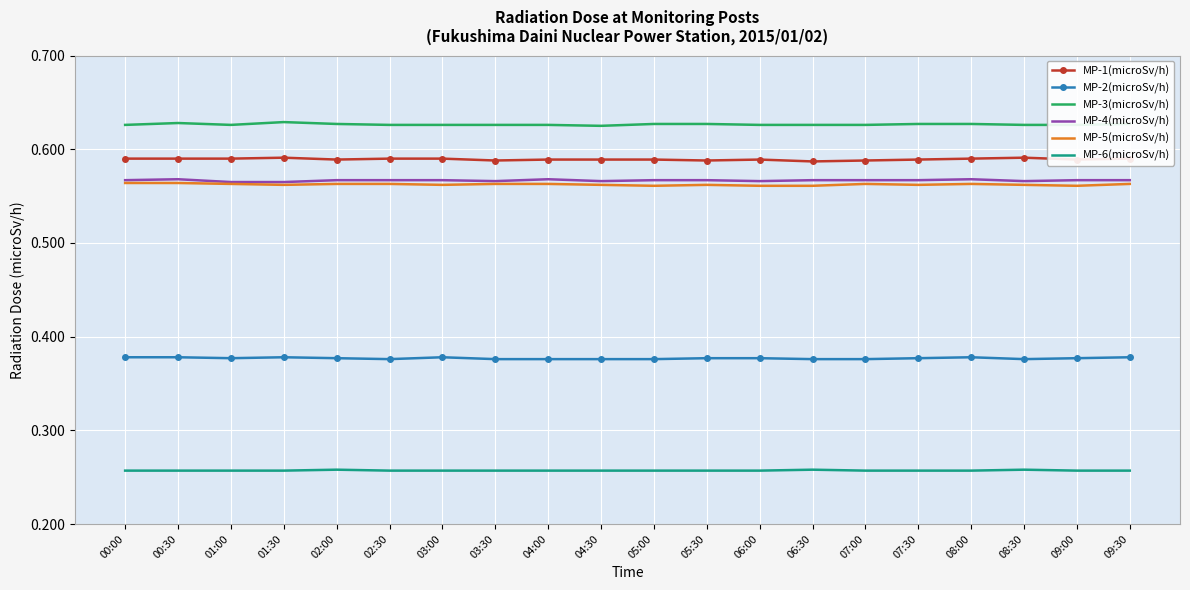

Is it true that MP-5(microSv/h) equals 1.0 at 08:00?

False